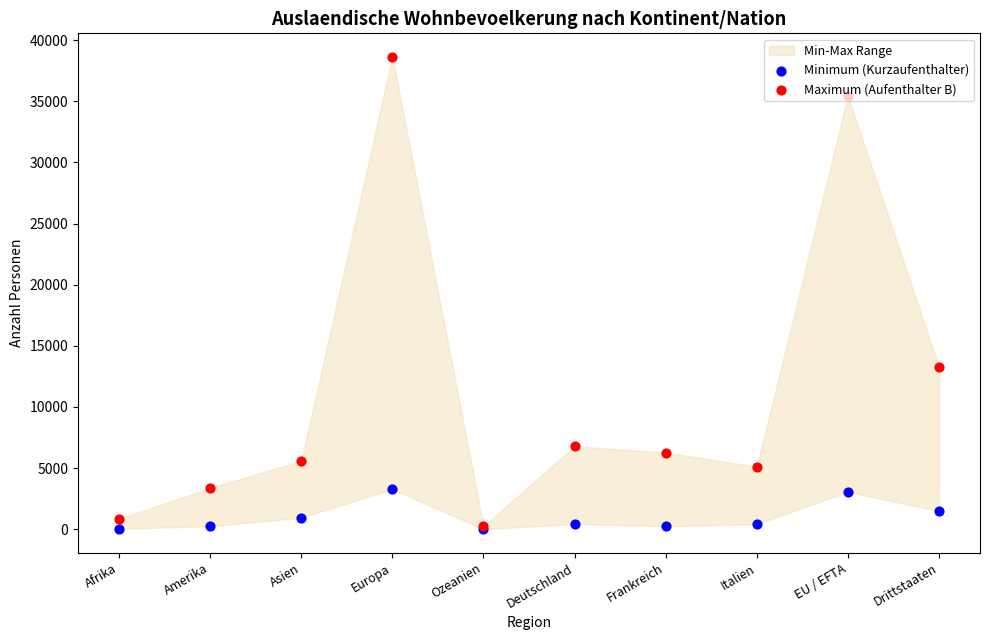

At how many categories does at least one series exceed 22648?

2